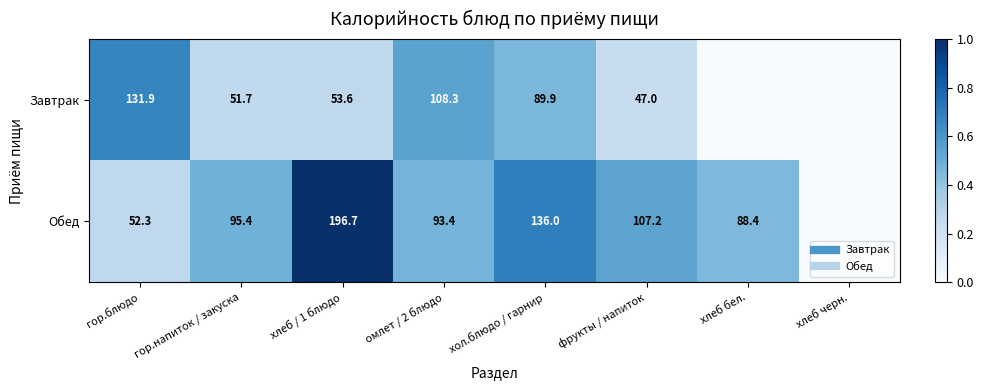

Which has a higher value, хол.блюдо / гарнир or хлеб бел.?

хол.блюдо / гарнир